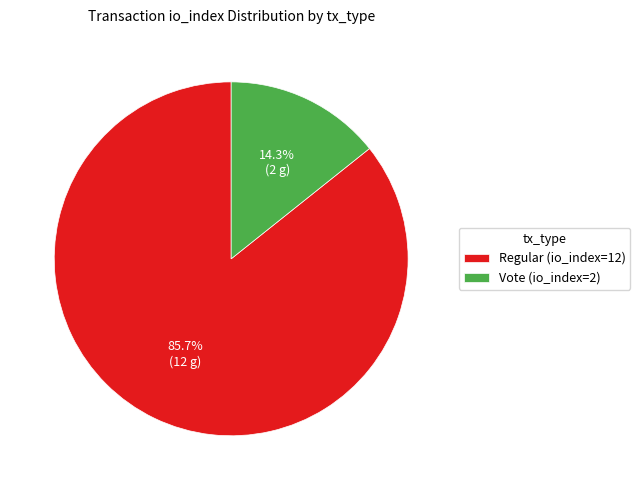

Count the number of slices in the pie.

2